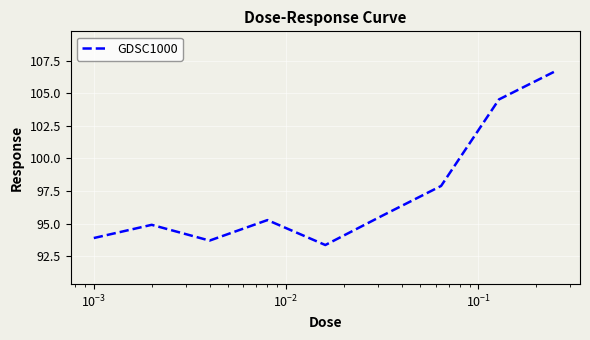

What is the greatest value displayed?

106.7